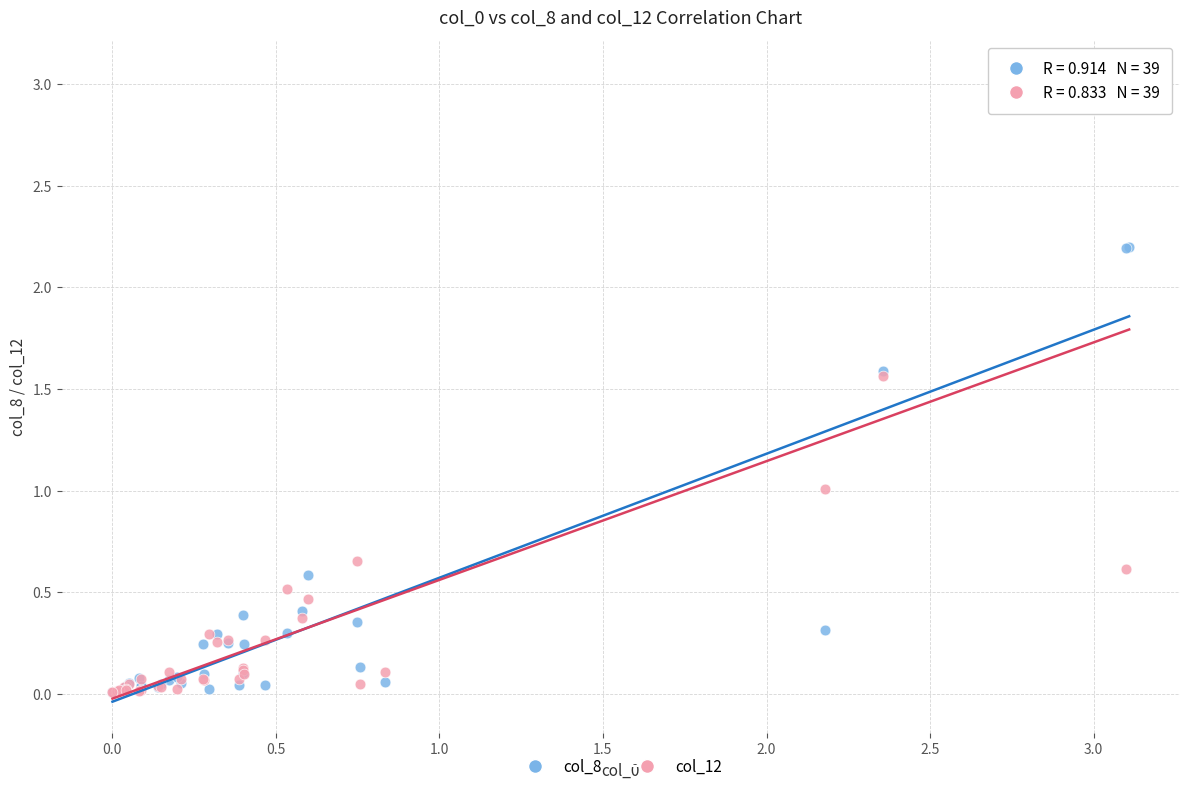

What are all the series names shown in the legend?

col_8, col_12